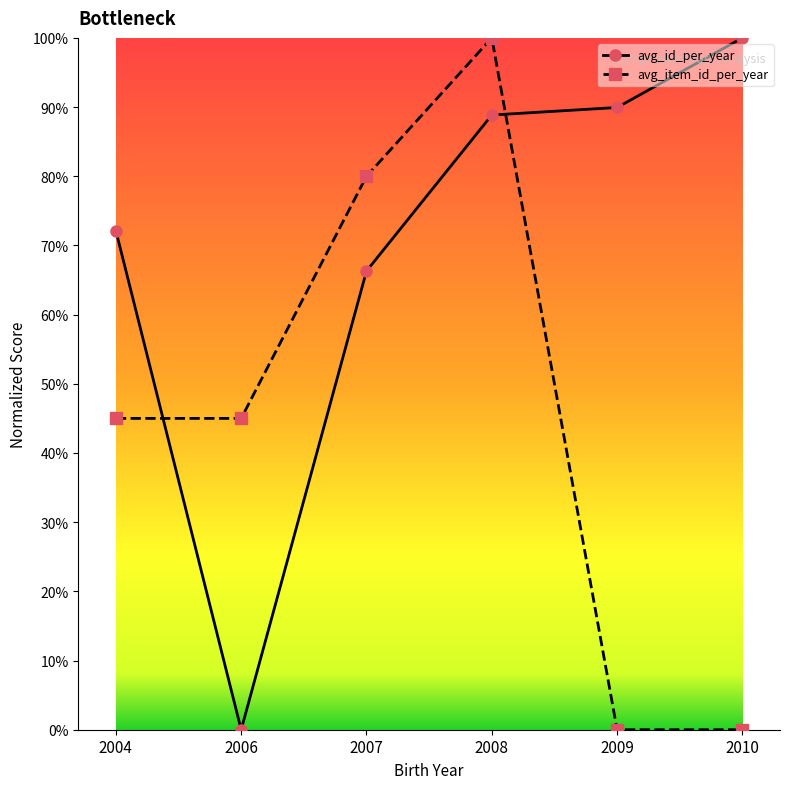

The value of avg_item_id_per_year at 2007 is 80.0. True or false?

True